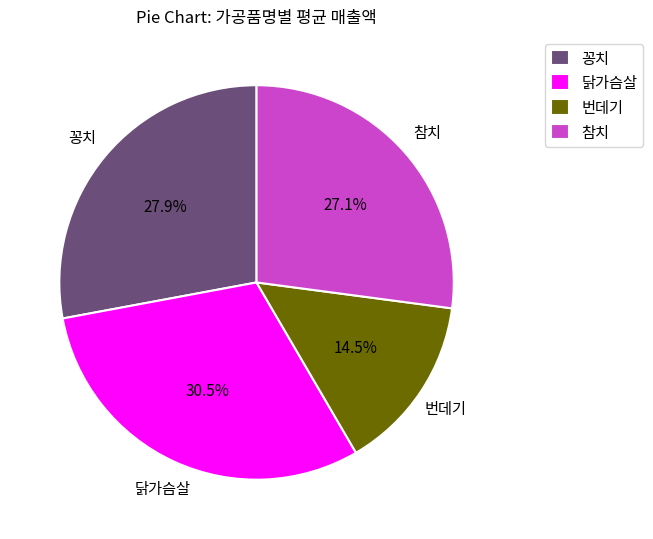

What percentage do 닭가슴살 and 번데기 together represent?

45.0%